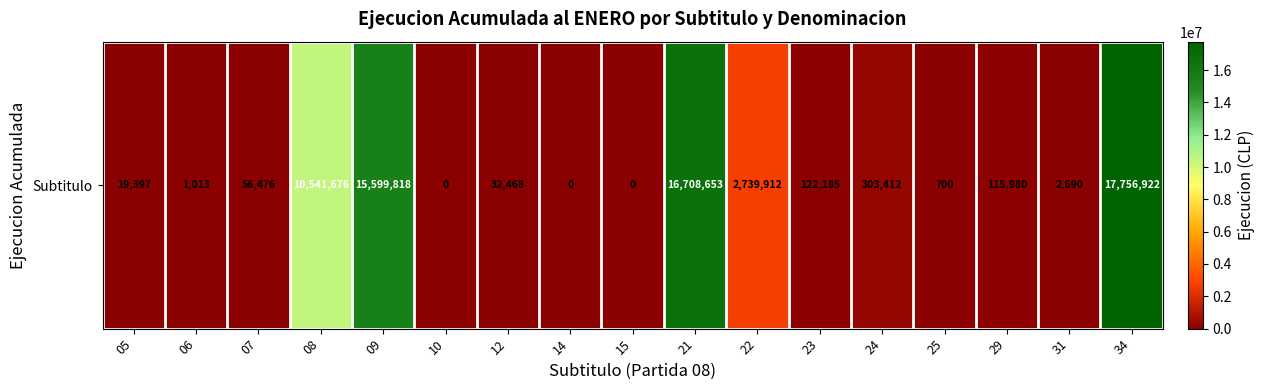

Reading left to right, transcribe all the data shown in this chart.

19397	1013	56476	10541676	15599818	0	32468	0	0	16708653	2739912	122185	303412	700	115980	2690	17756922